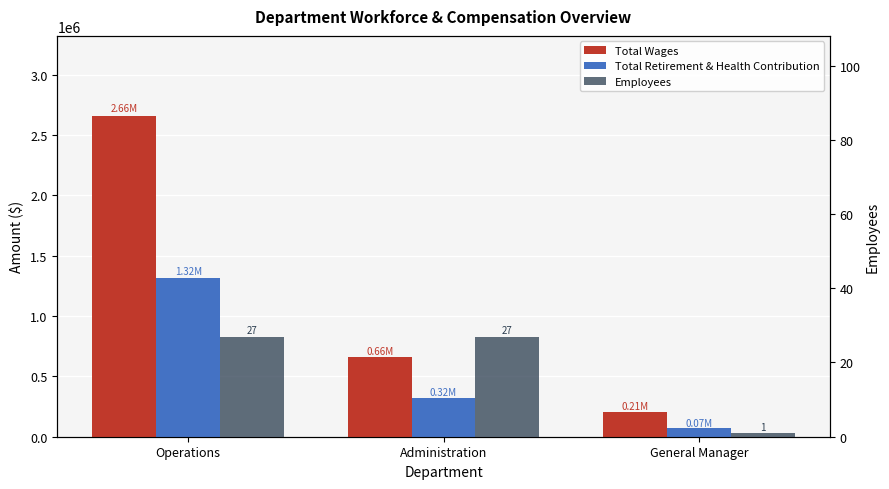

Which series has the widest spread of values?

Total Wages